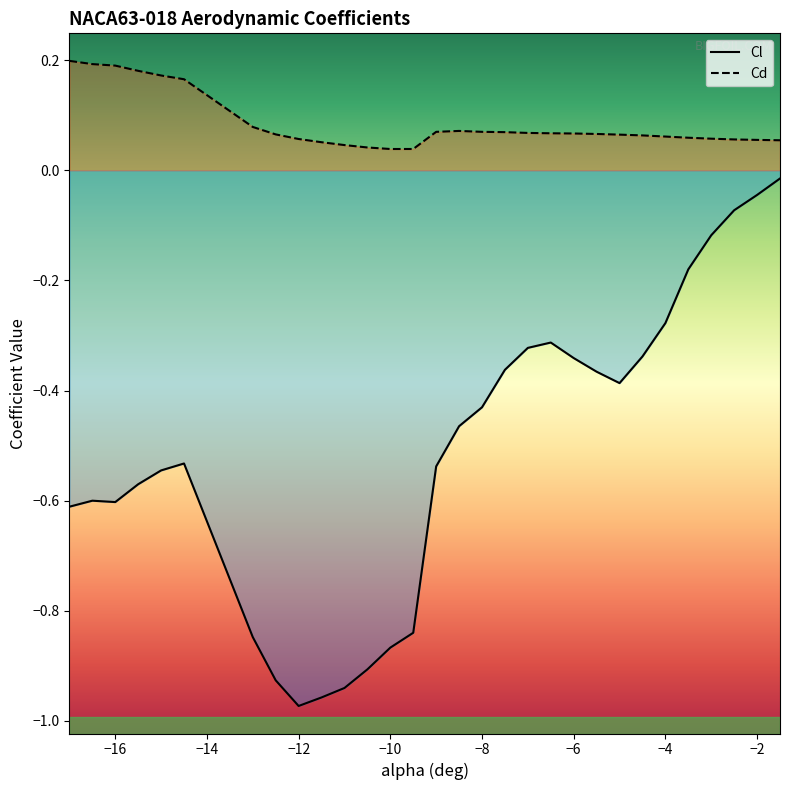

What are all the series names shown in the legend?

Cl, Cd